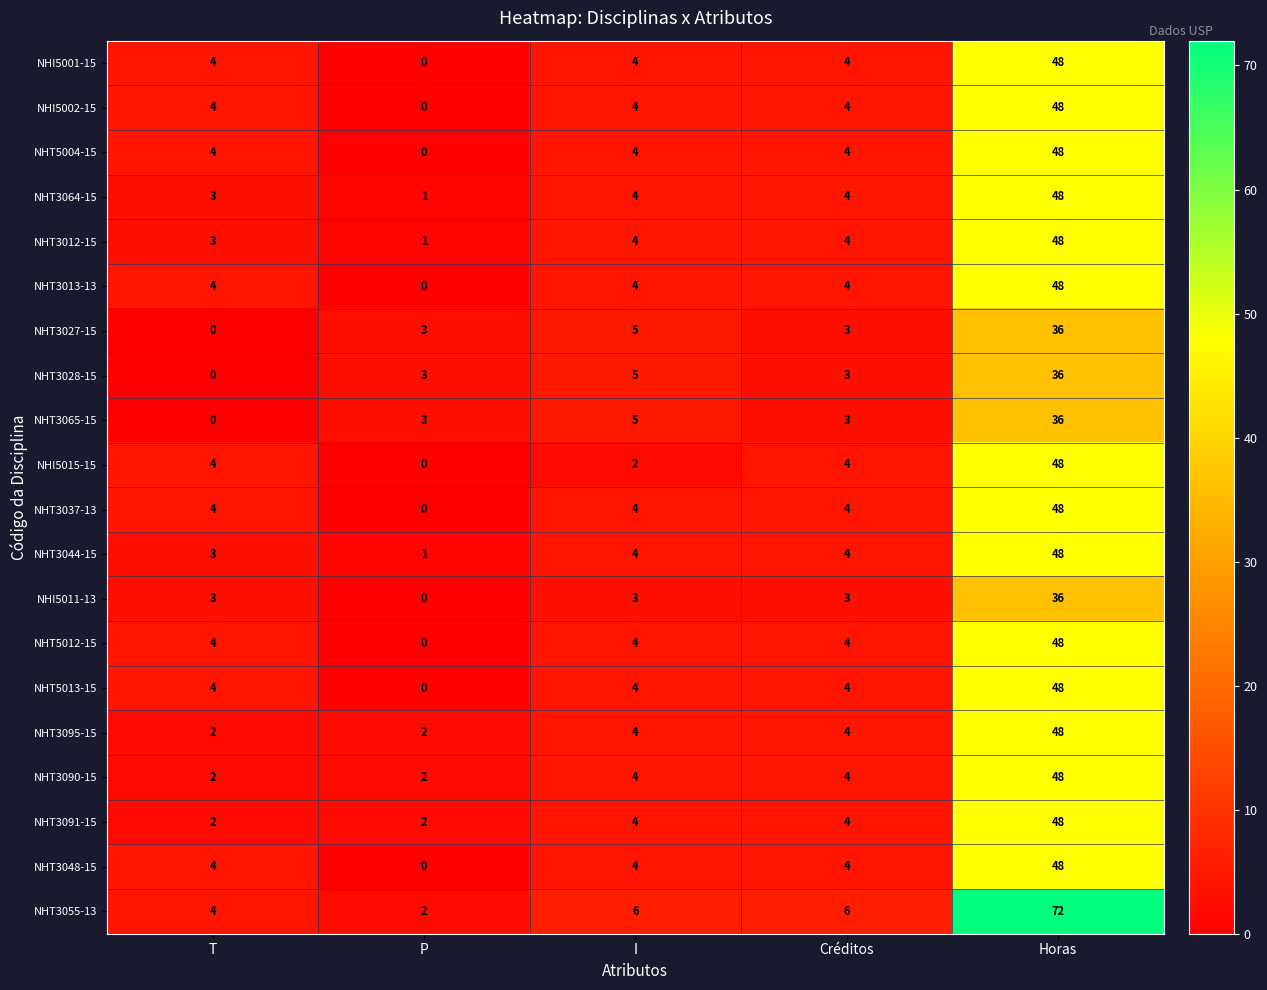

What is the sum of all NHT3028-15 values?

47